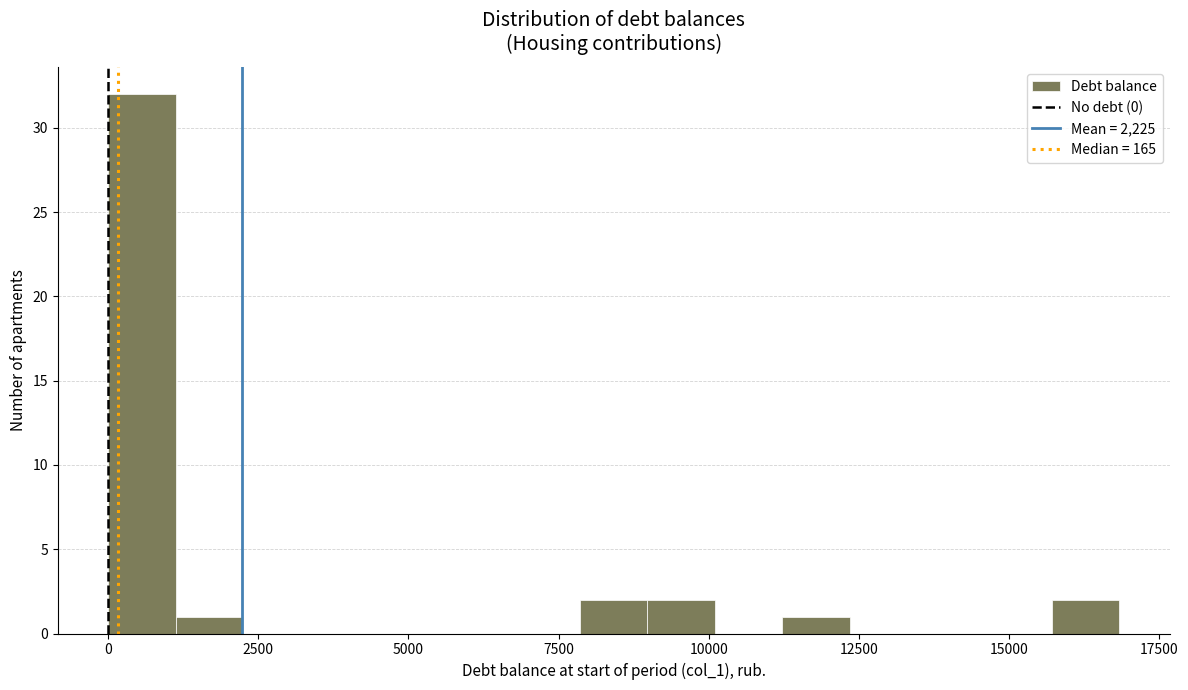

Read against the x-axis, roughly where is the centre of the tallest bar?

500